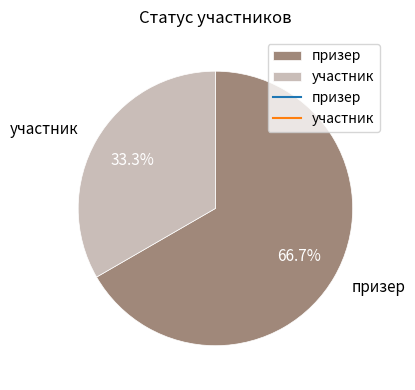

What is the largest slice in the pie chart?

призер